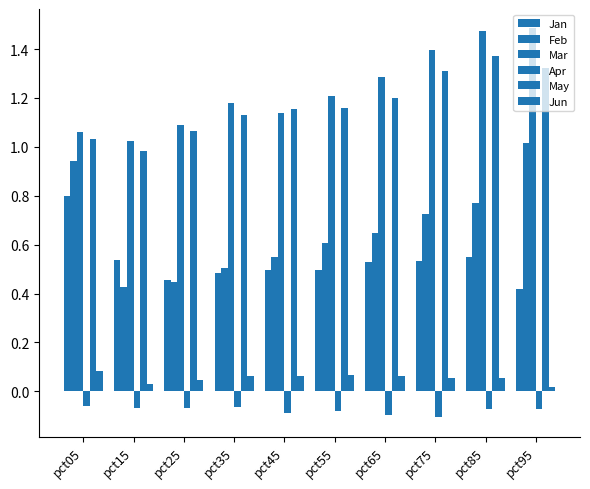

How many series are shown in this chart?

6